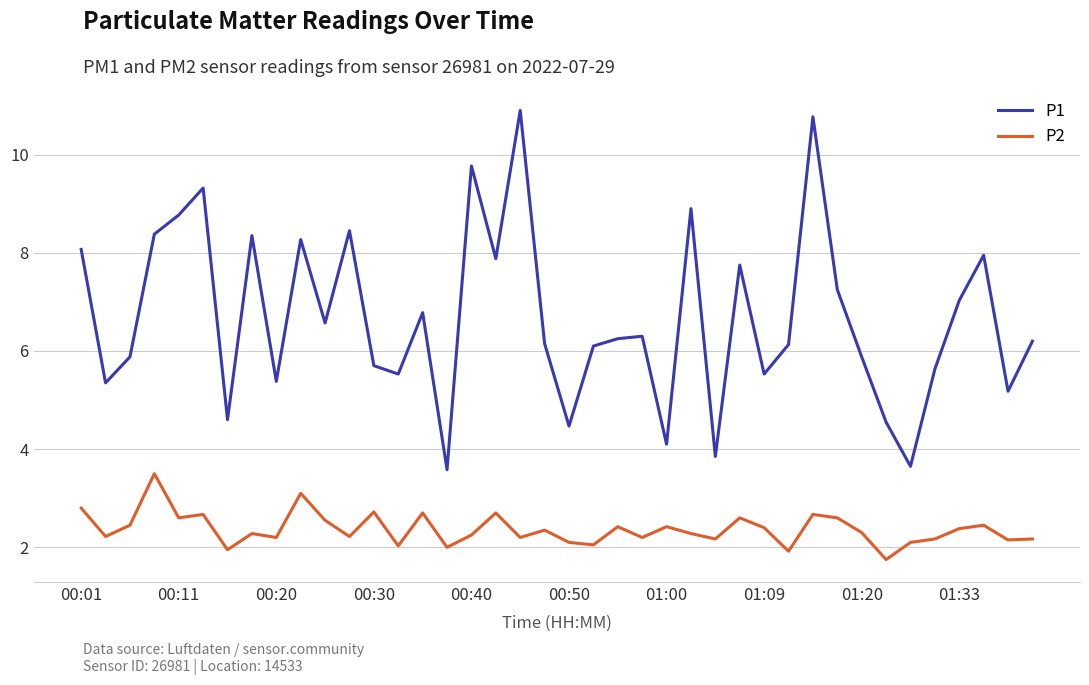

True or false: P2 has more than 1 interior local peaks.

True